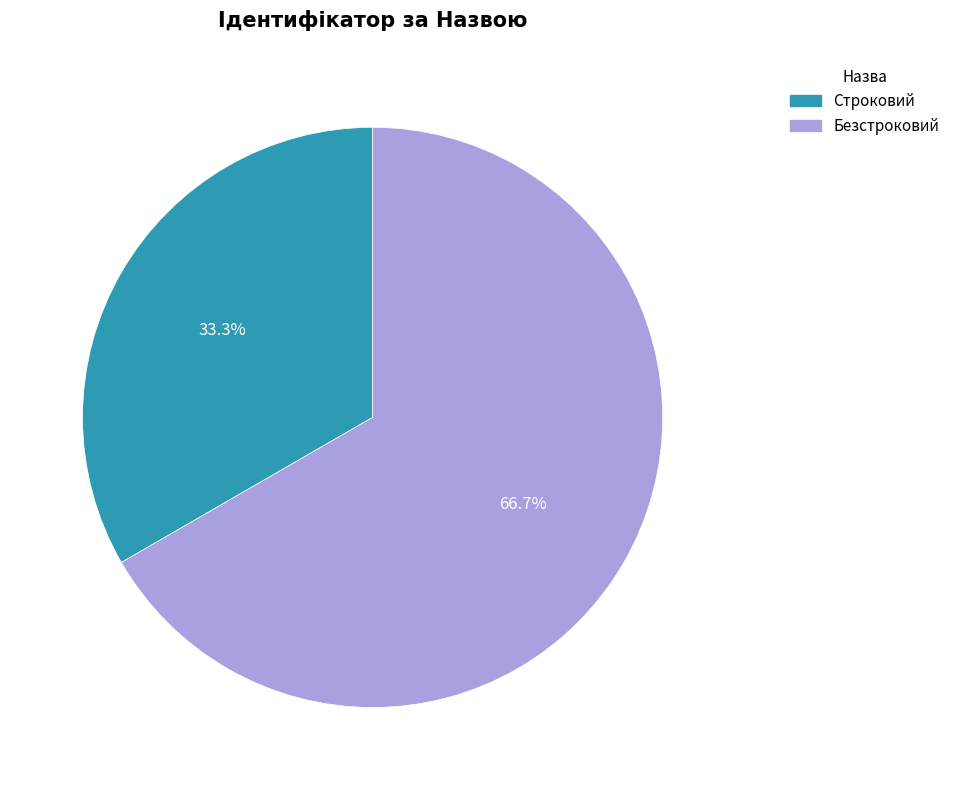

What is the smallest slice in the pie chart?

Строковий